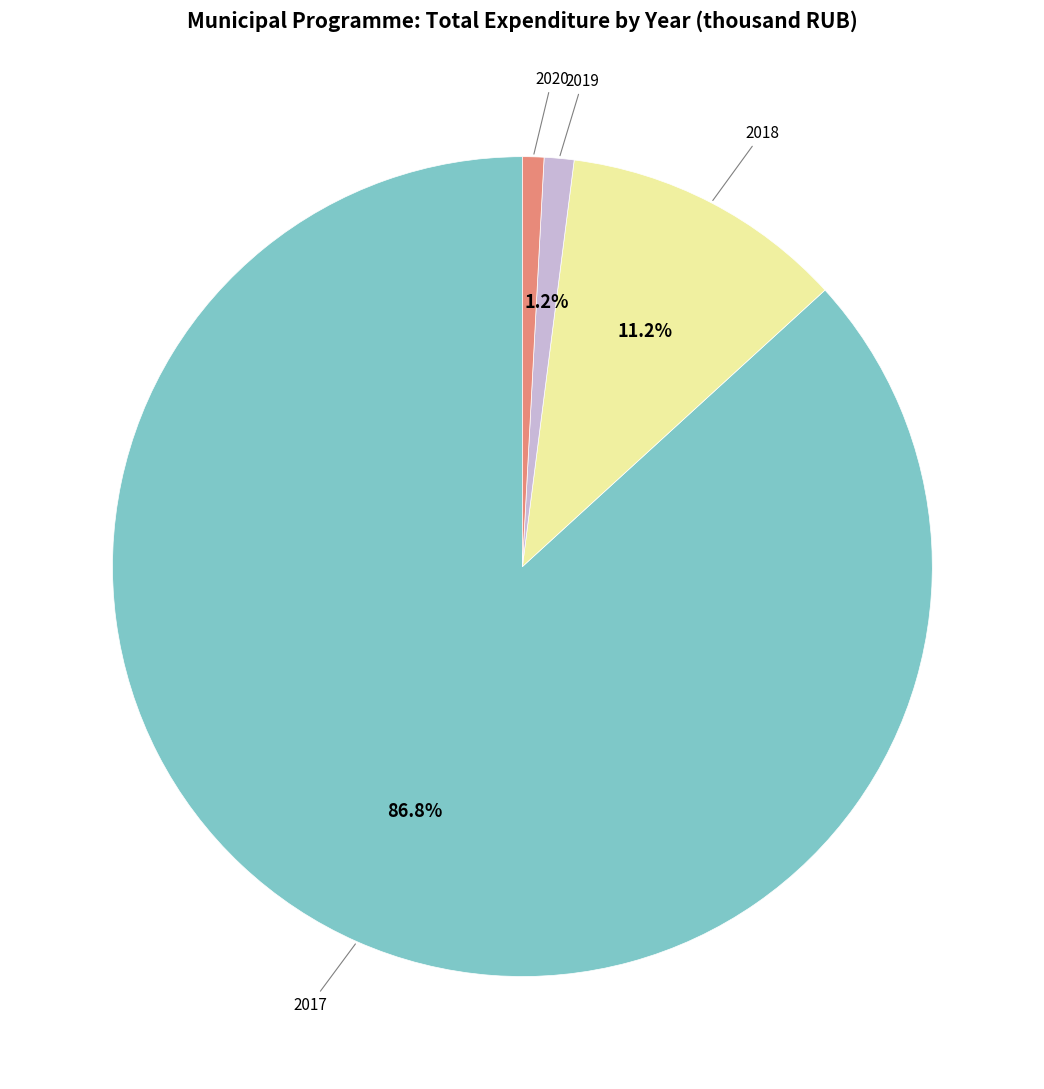

To the nearest percent, what is the combined percentage of 2020 and 2018?

12%